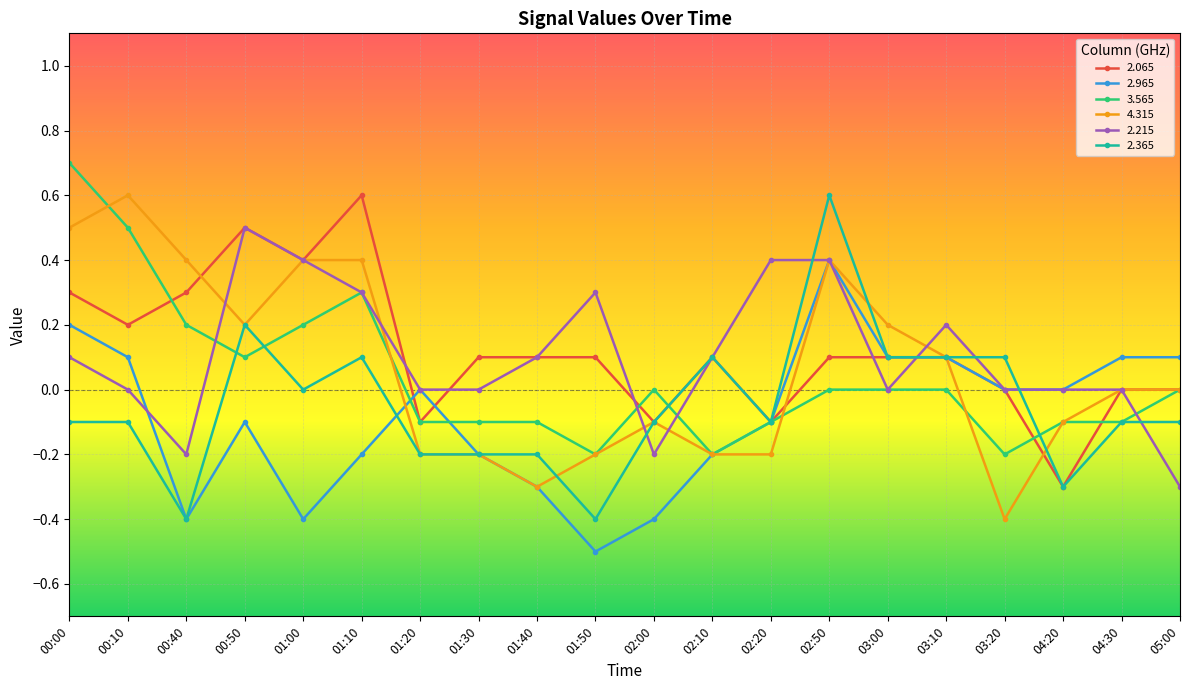

Where do 2.965 and 2.065 first cross each other?

01:10 and 01:20